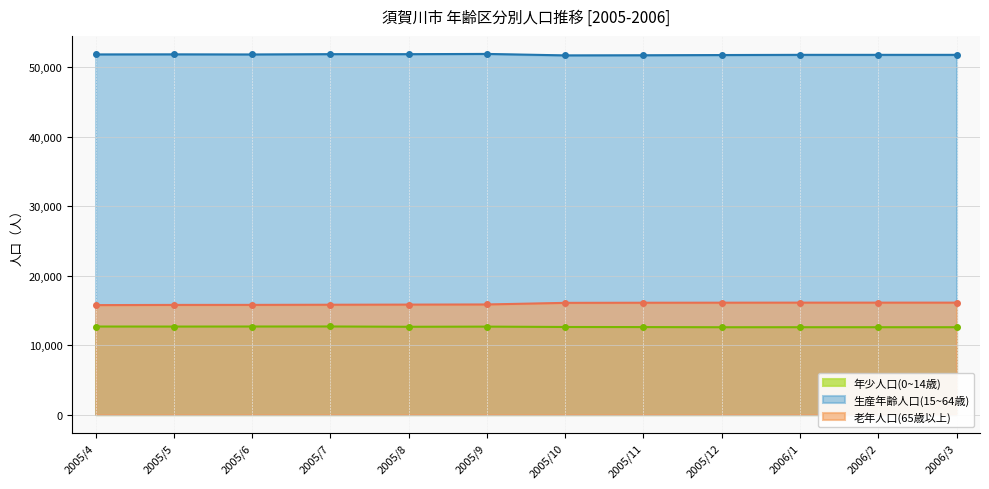

What is the spread (max minus min) of values at 2005/4?

39153